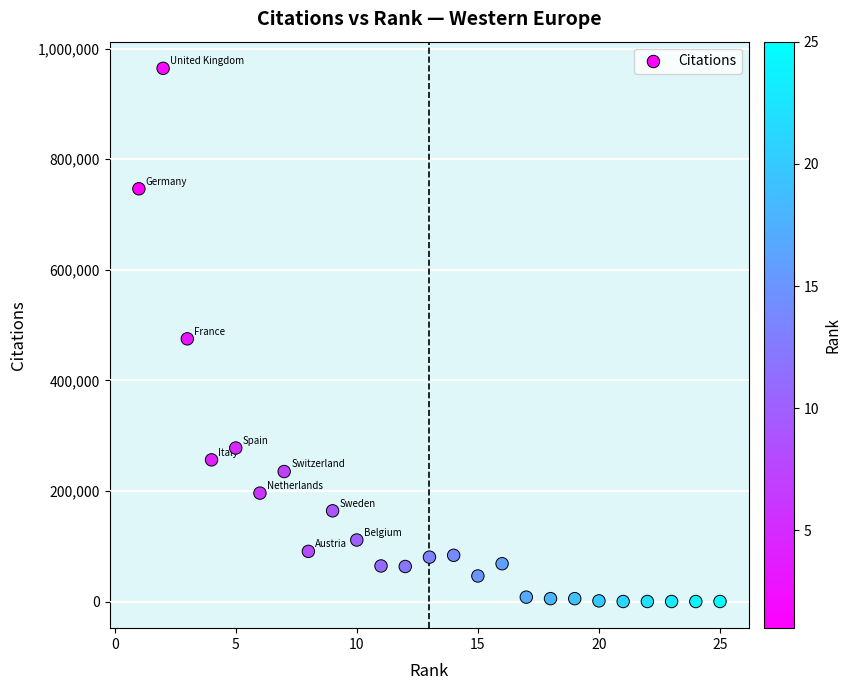

What is the range of Y values (max minus min)?

964493